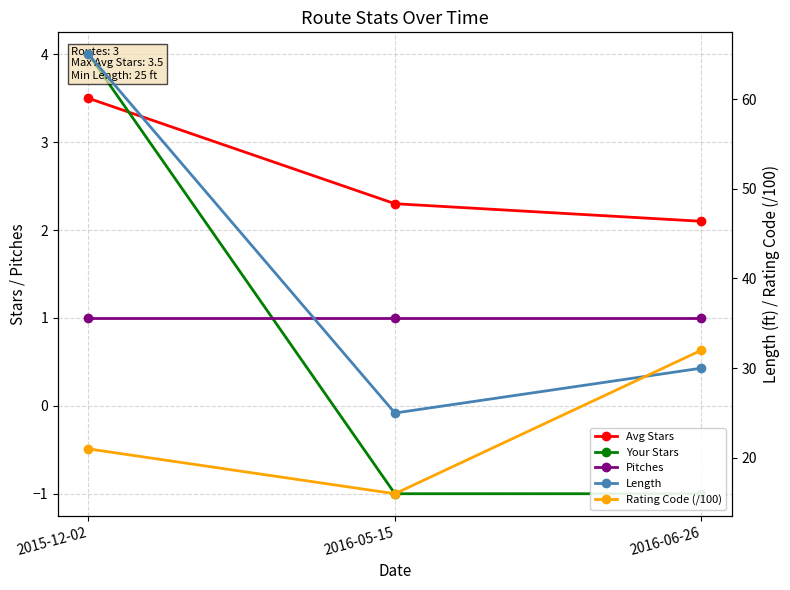

Which category has the highest value in the Pitches series?

2015-12-02